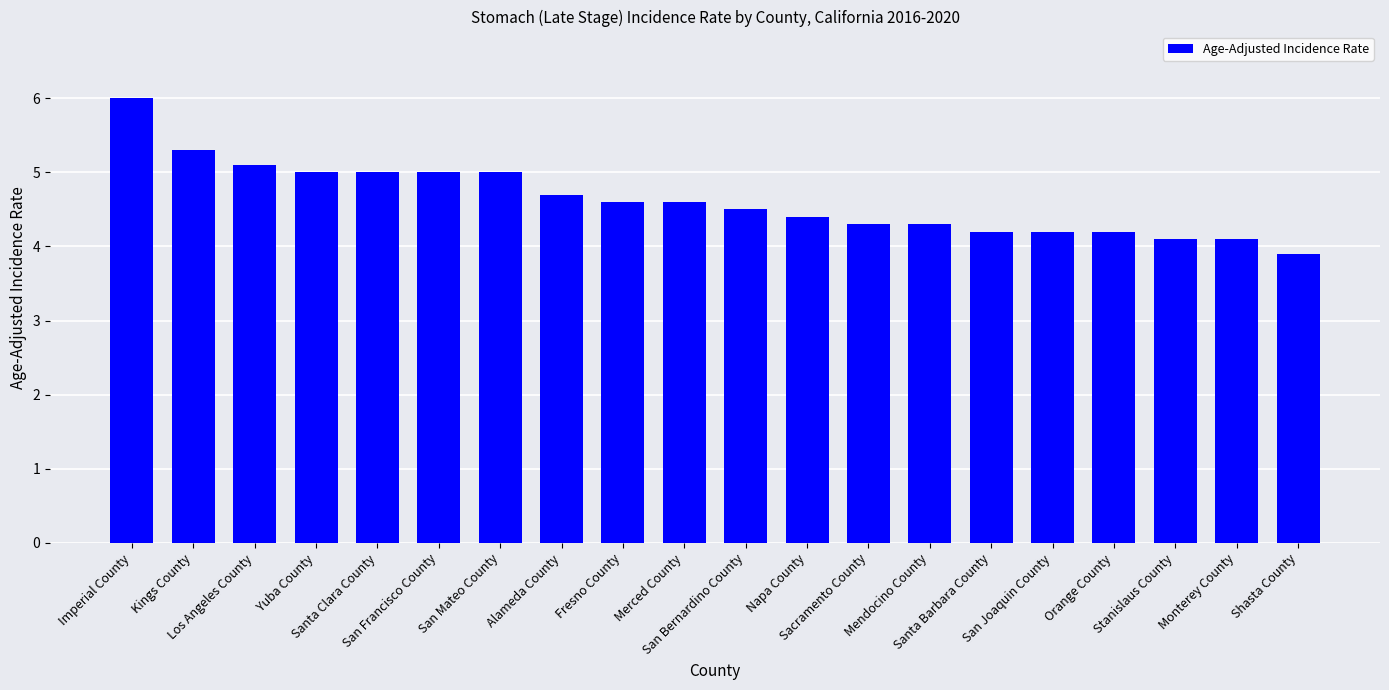

What is the greatest value displayed?

6.0